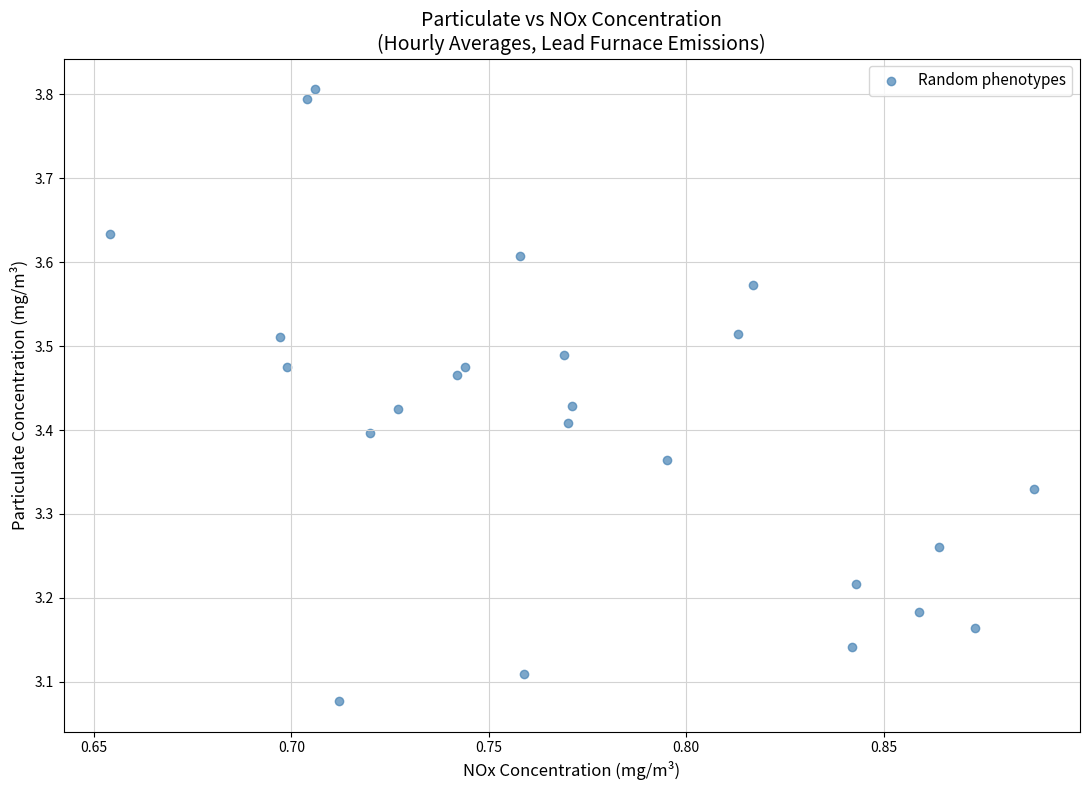

What is the range of Y values (max minus min)?

0.7